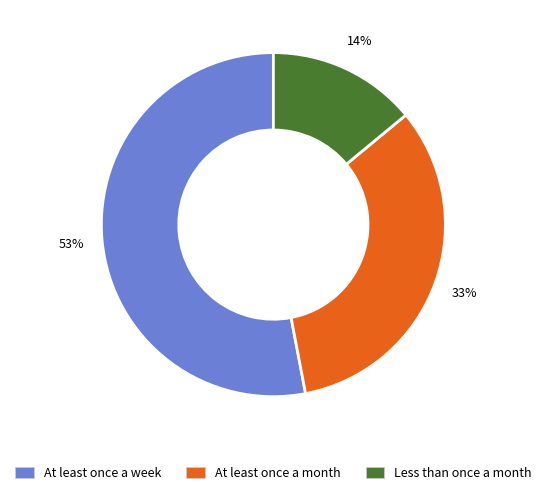

Which slice is the smallest?

Less than once a month